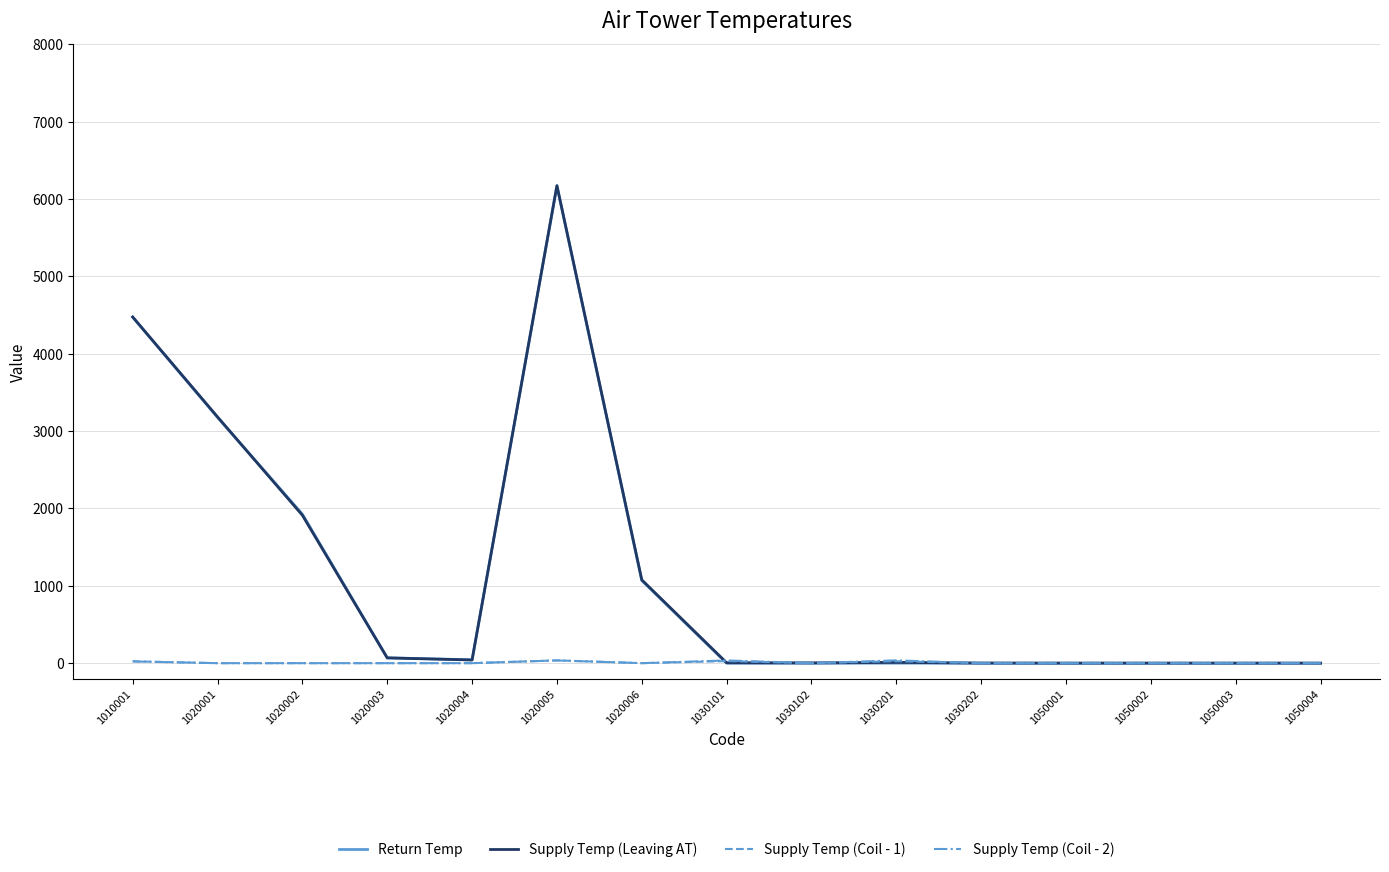

What is the average value of the Supply Temp (Coil - 1) series?

7